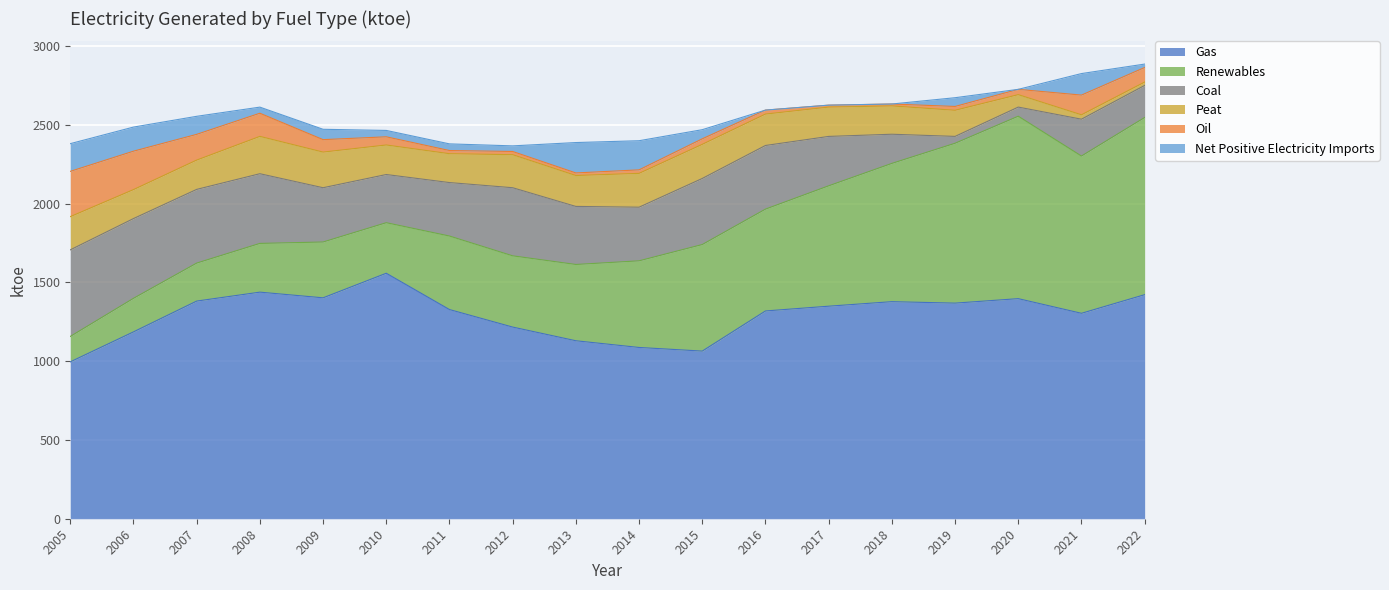

How many distinct data groups are displayed?

6